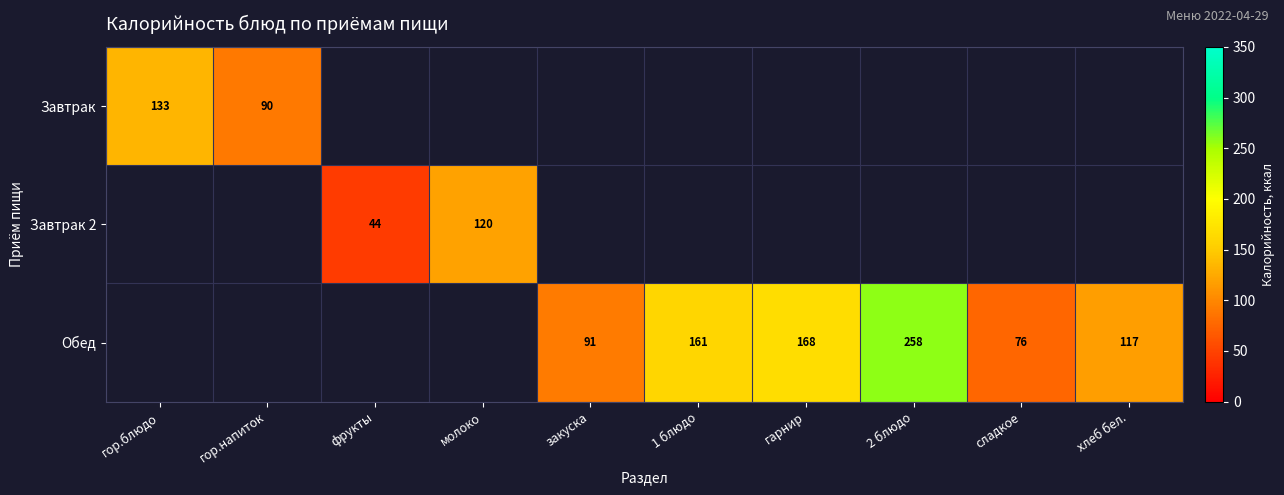

At which label is Завтрак closest to 111?

гор.напиток